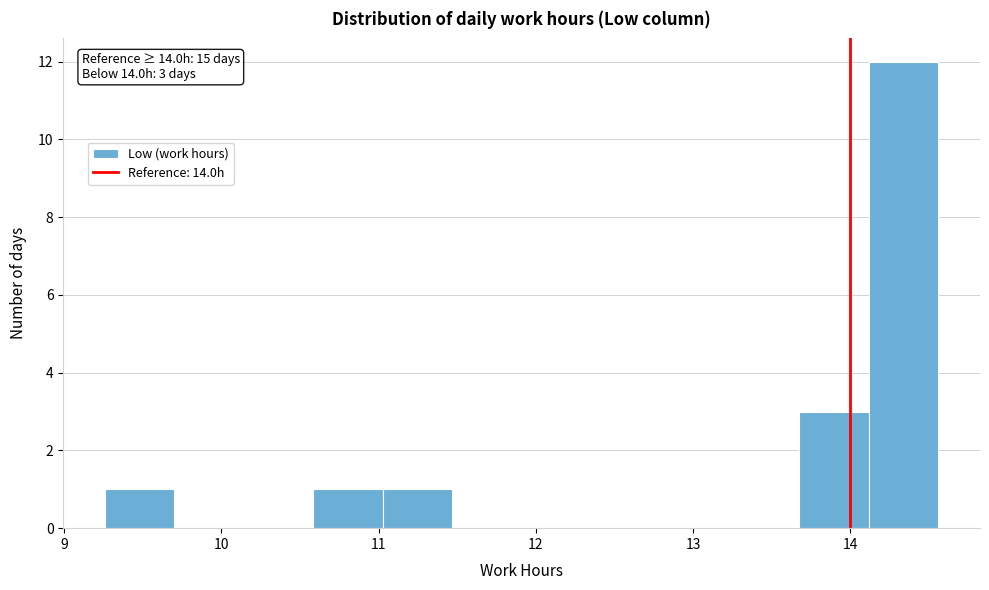

Which range on the x-axis has the tallest bar?

14.1 to 14.6